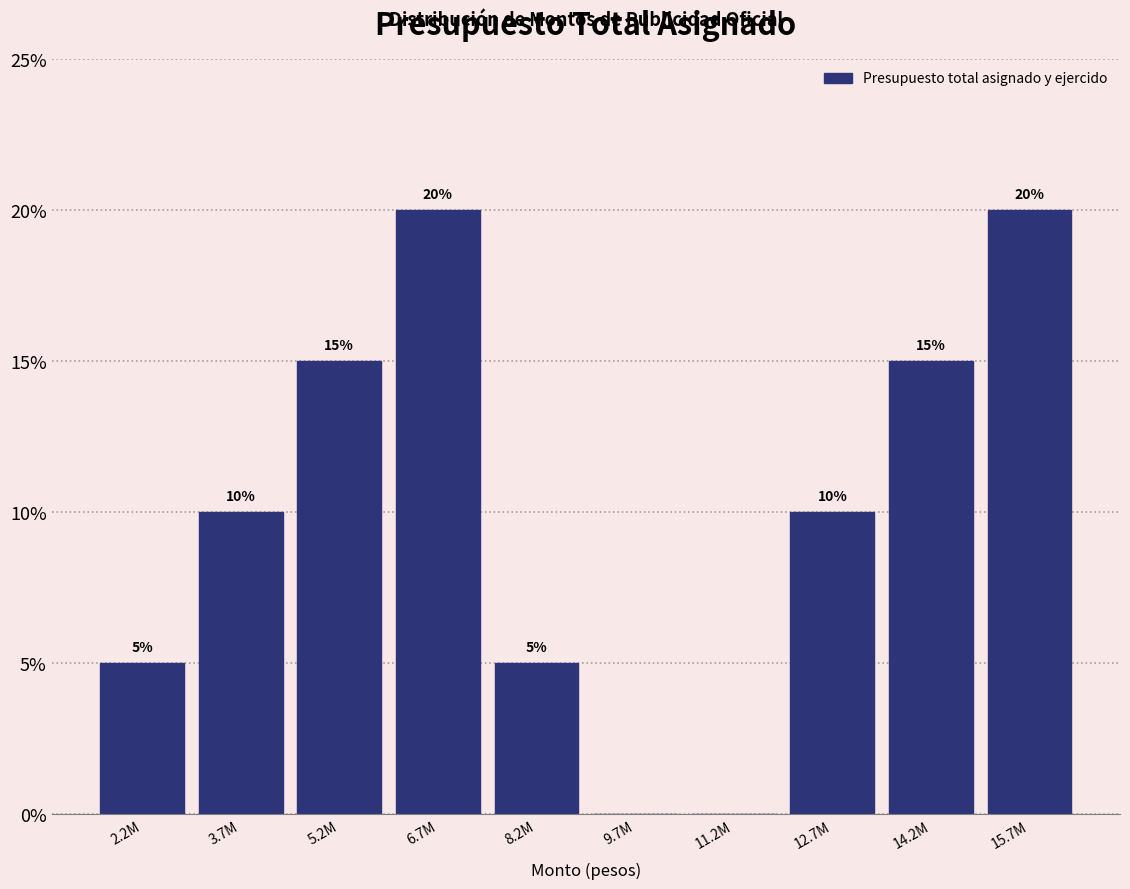

Reading right to left, what are all the values shown in this chart?

15.7M=20	14.2M=15	12.7M=10	11.2M=0	9.7M=0	8.2M=5	6.7M=20	5.2M=15	3.7M=10	2.2M=5